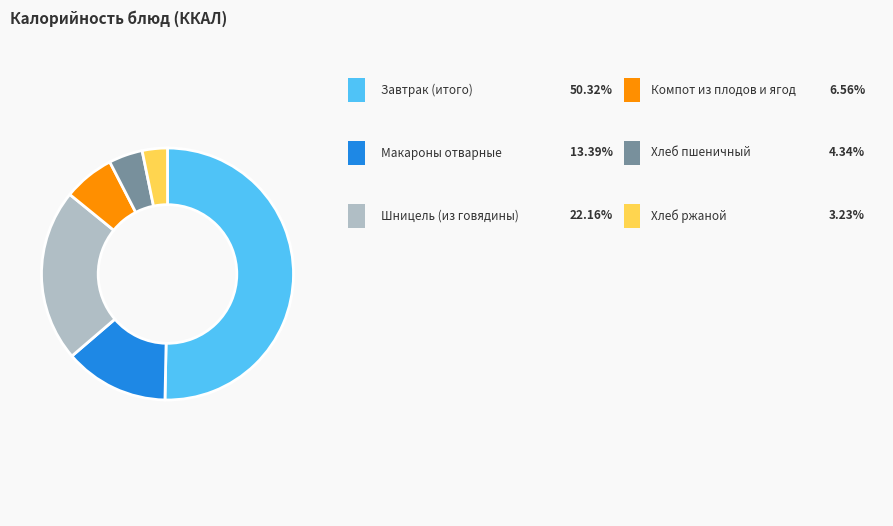

How many segments does this pie chart have?

6